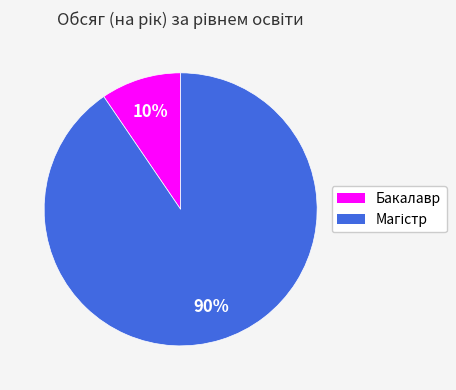

True or false: Бакалавр accounts for 10% of the total.

True